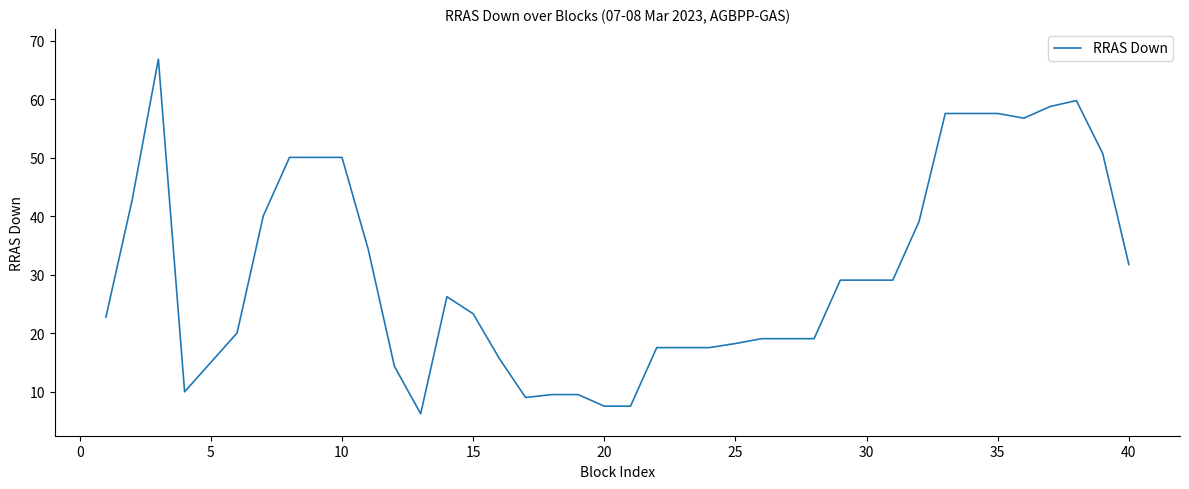

What is the greatest value displayed?

66.8